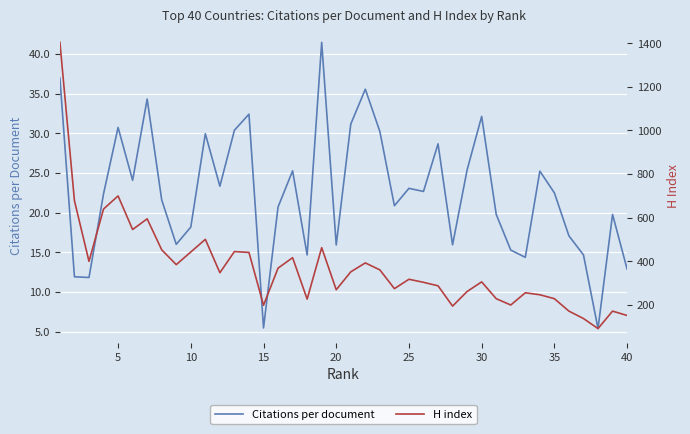

Is it true that Citations per document equals 23.1 at 25?

True